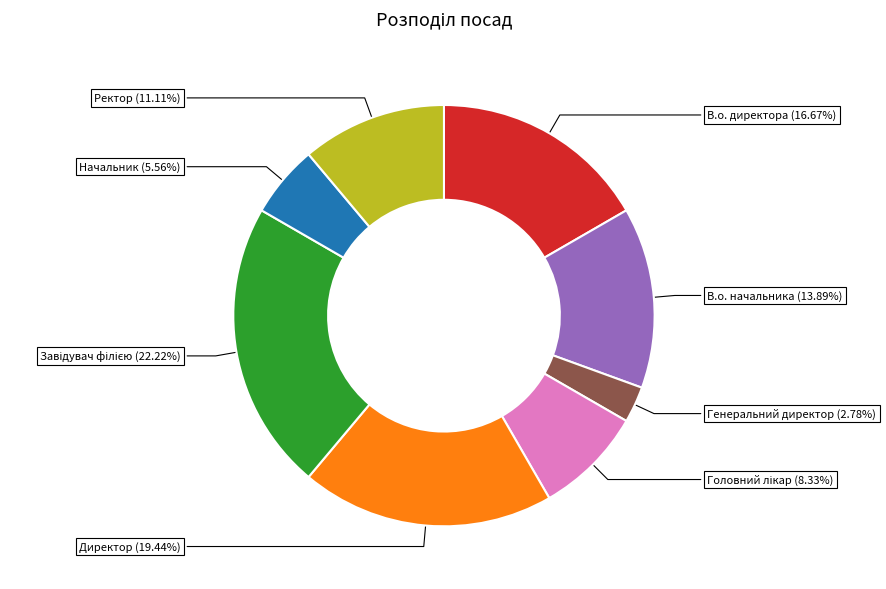

What is the ratio of the value at В.о. начальника (13.89%) to the value at Начальник (5.56%)?

2.5